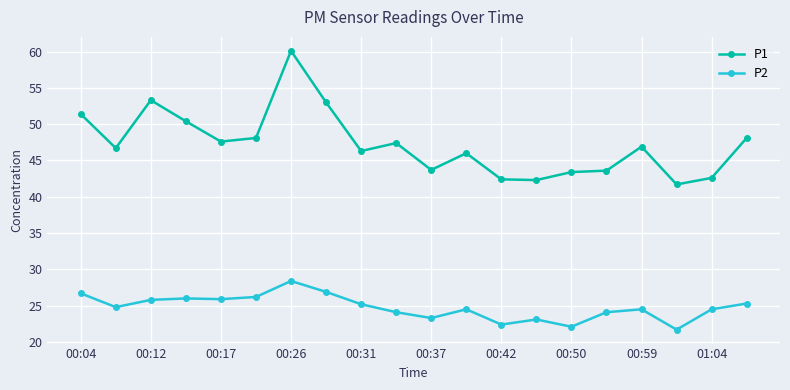

Which series has the largest total across all categories?

P1